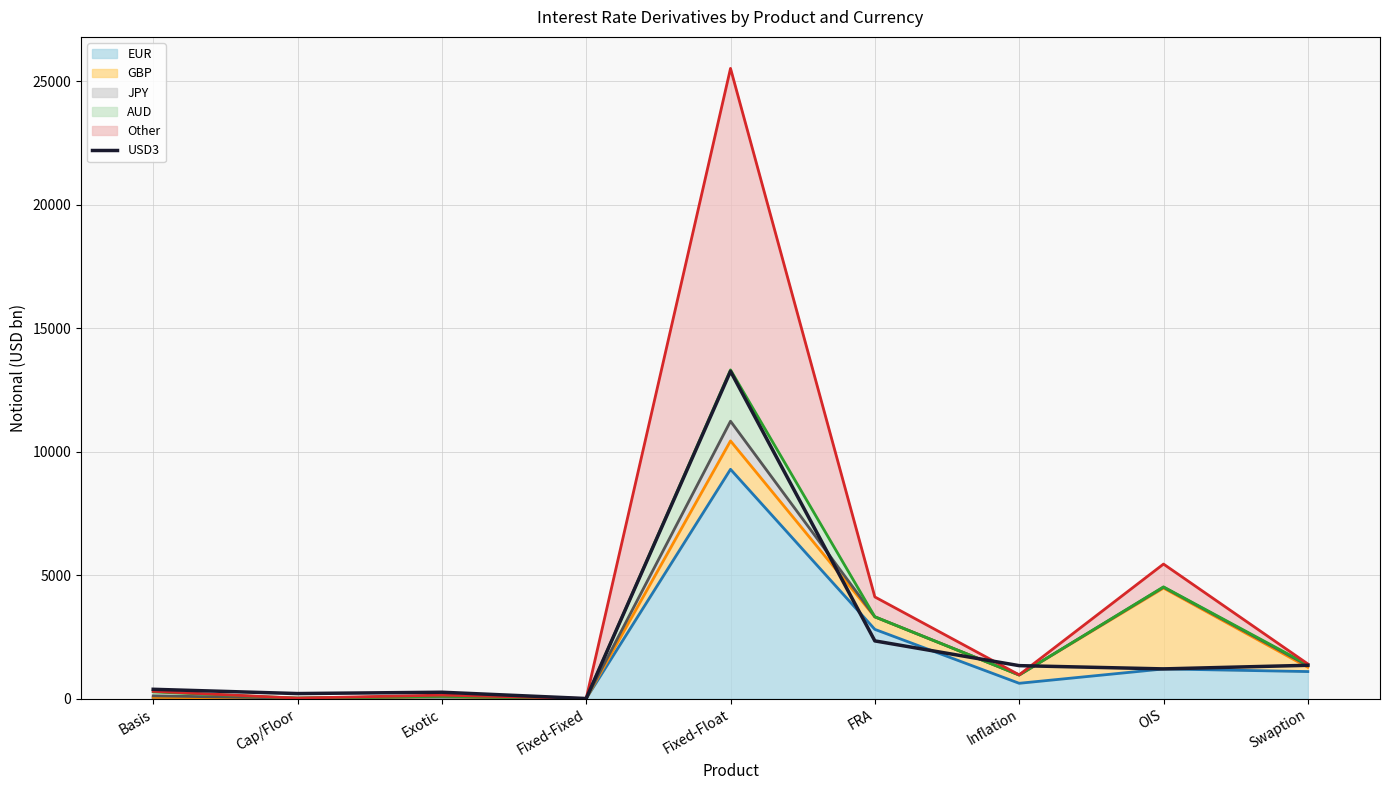

What position from the left is Exotic?

3